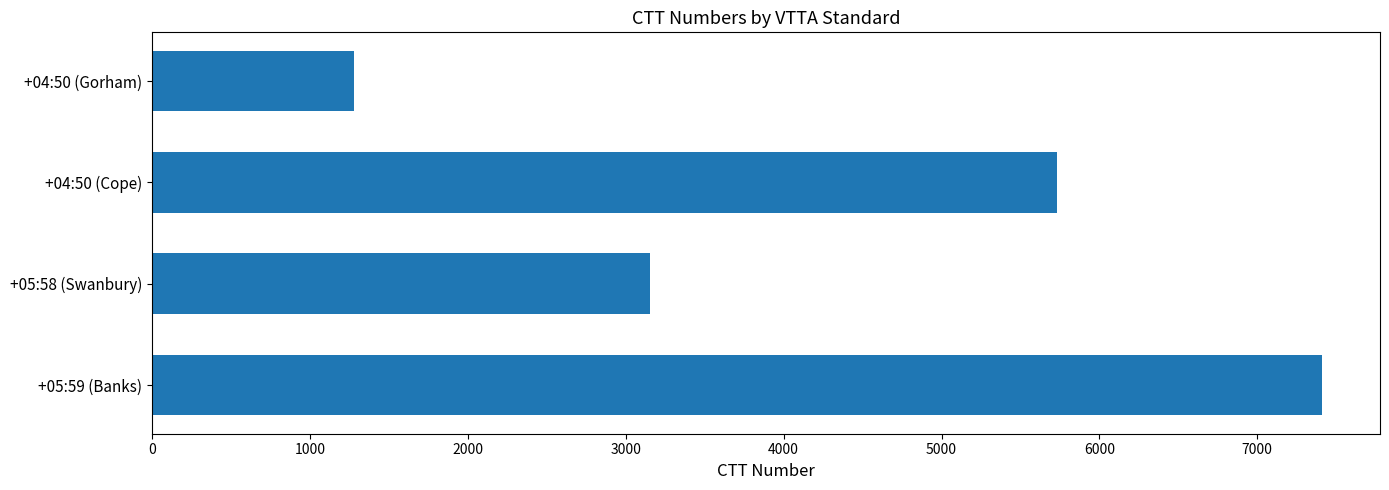

How many bars are there in total?

4